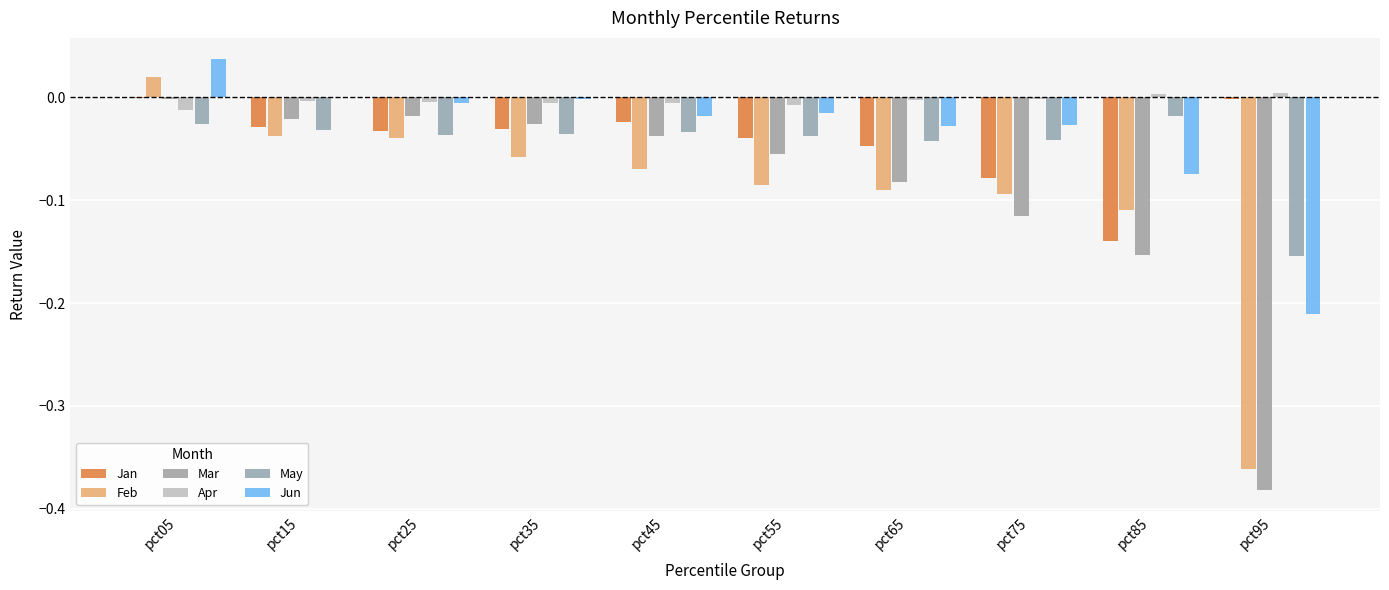

What is the sum of all Jun values?

-0.3